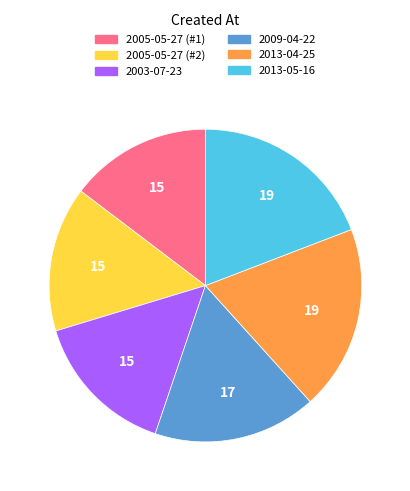

How many segments does this pie chart have?

6